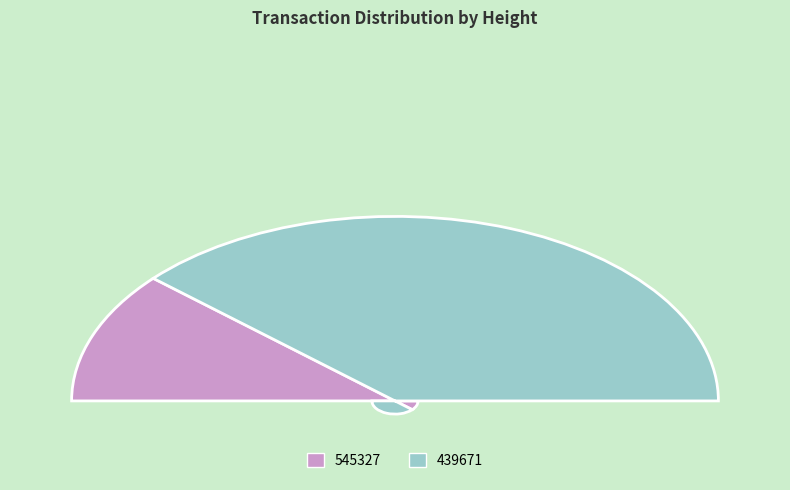

What percentage is the 439671 slice, to the nearest percent?

77%